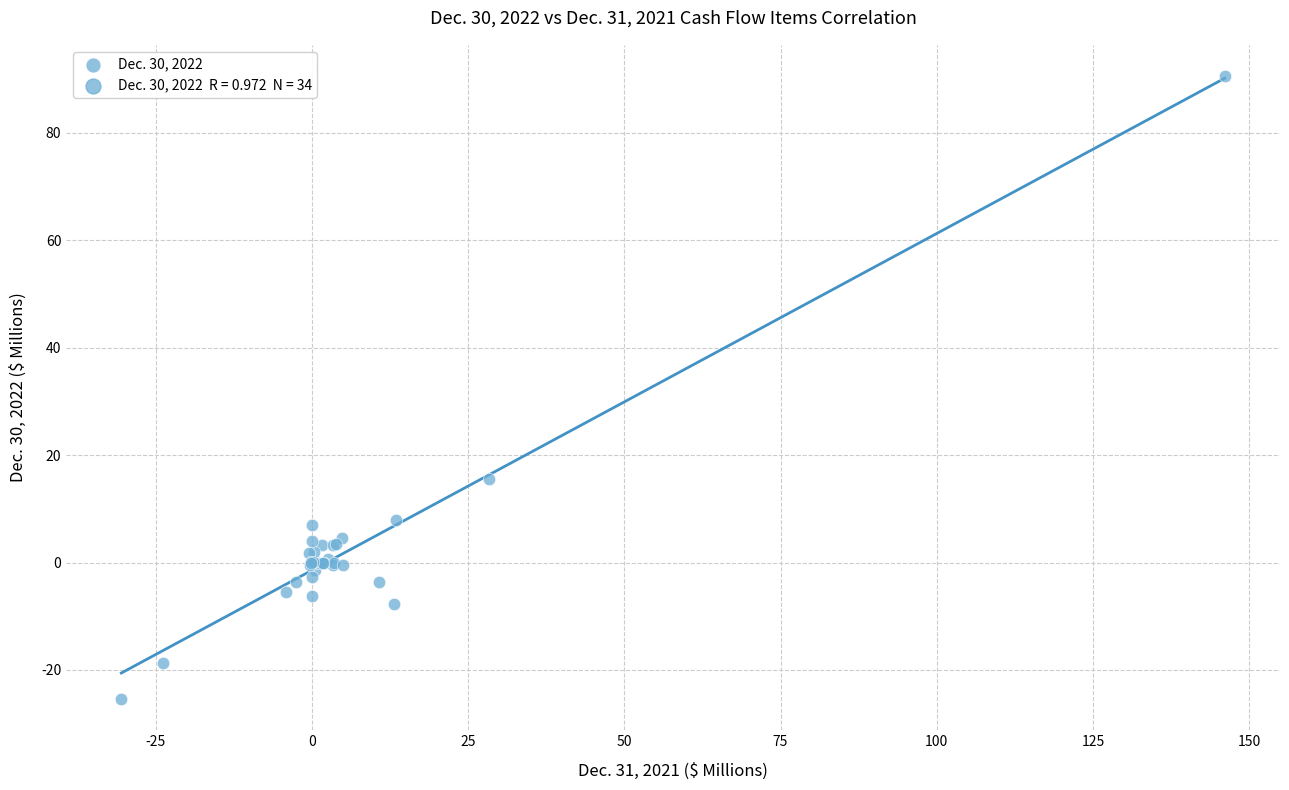

What Y value in the scatter plot is closest to 32?

15.6